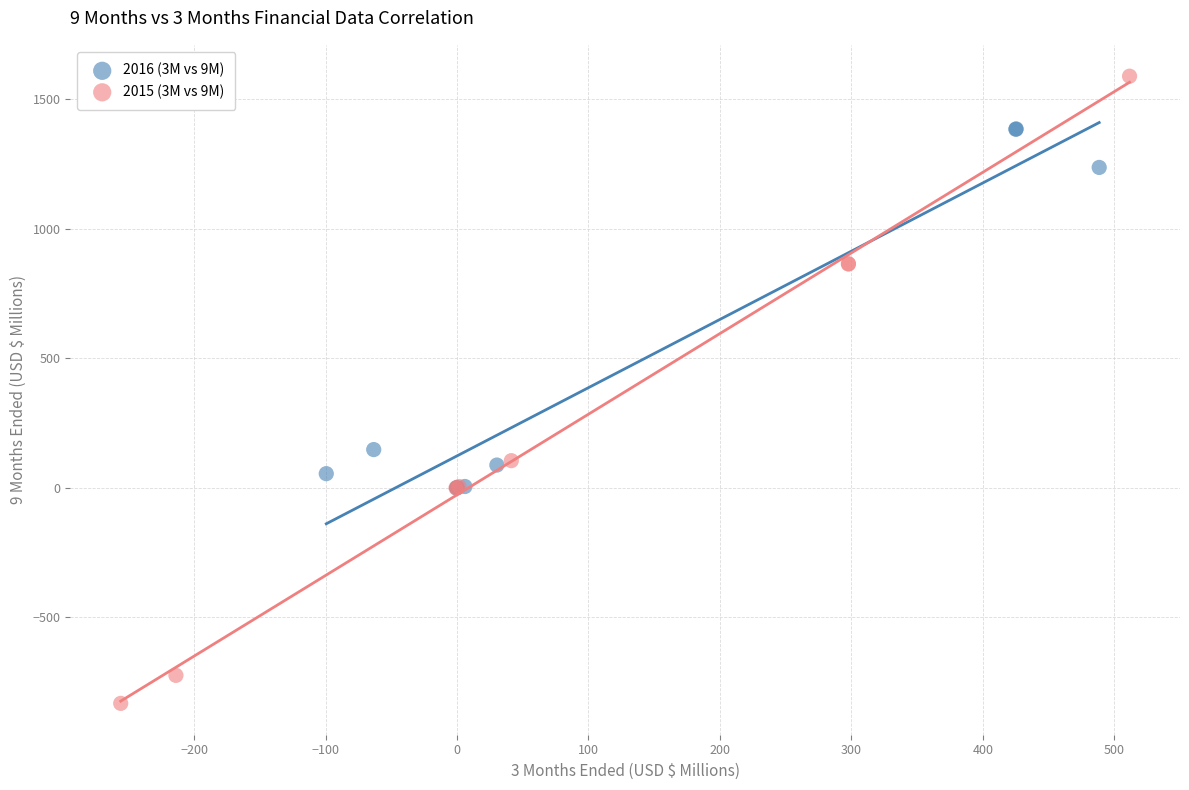

Which series reaches the minimum Y coordinate?

2015 (3M vs 9M)